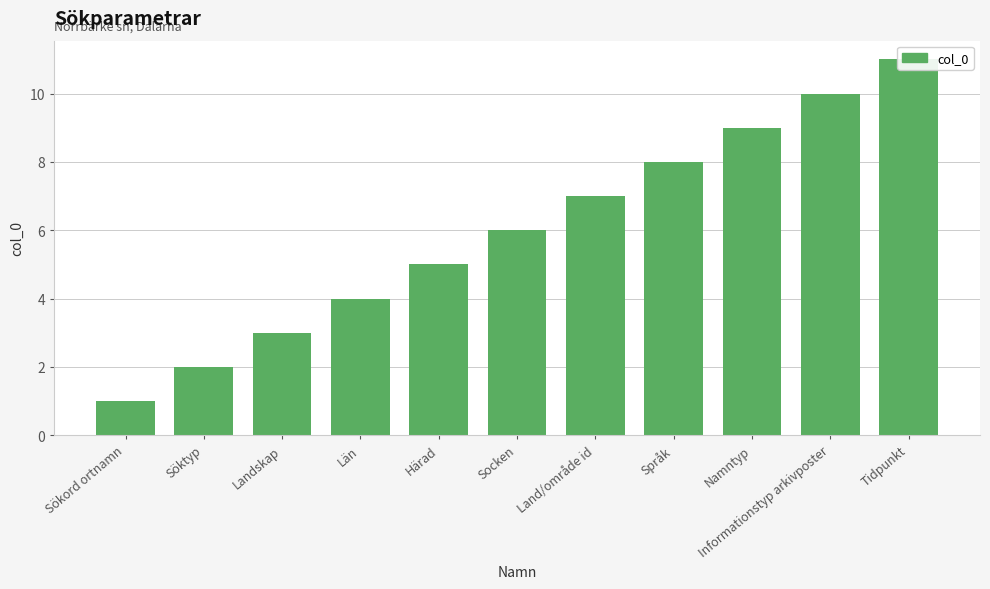

How many bars are there in total?

11